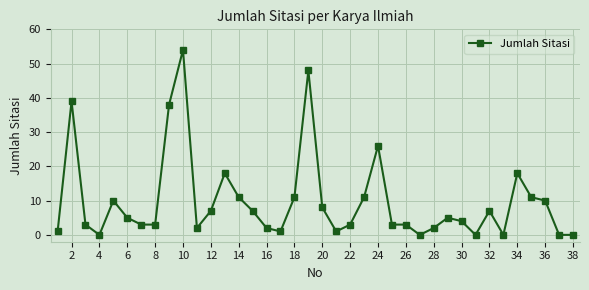

How many categories are shown in the chart?

38